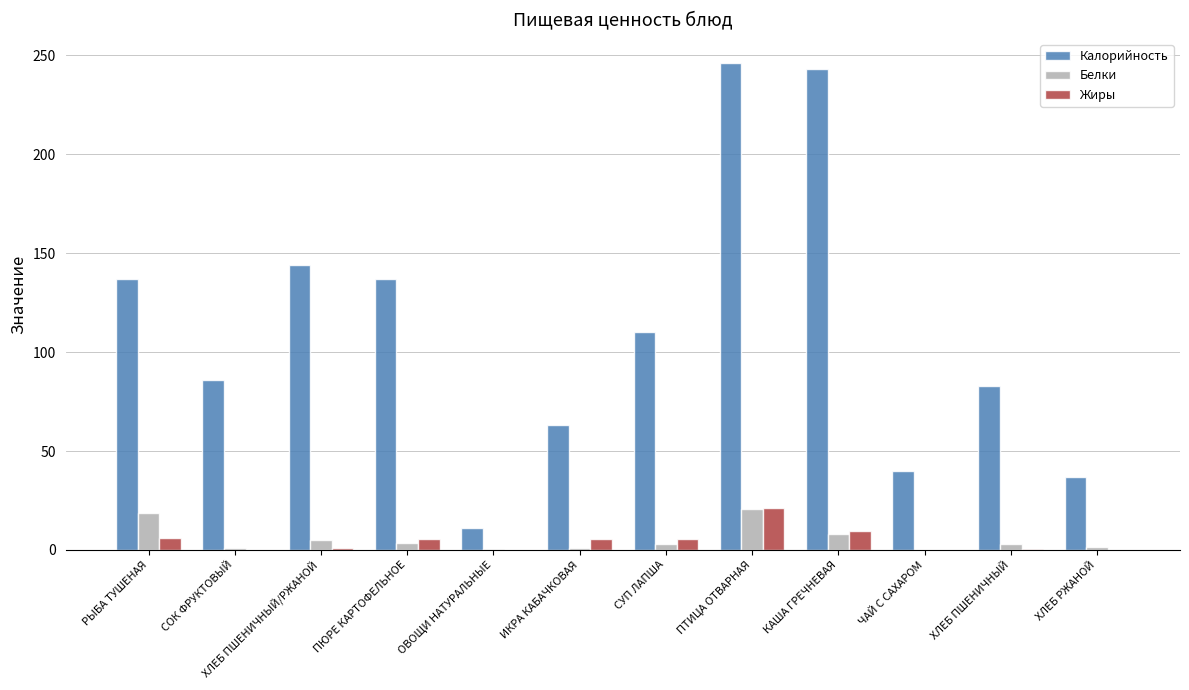

What is the approximate value of Белки at ОВОЩИ НАТУРАЛЬНЫЕ?

0.5